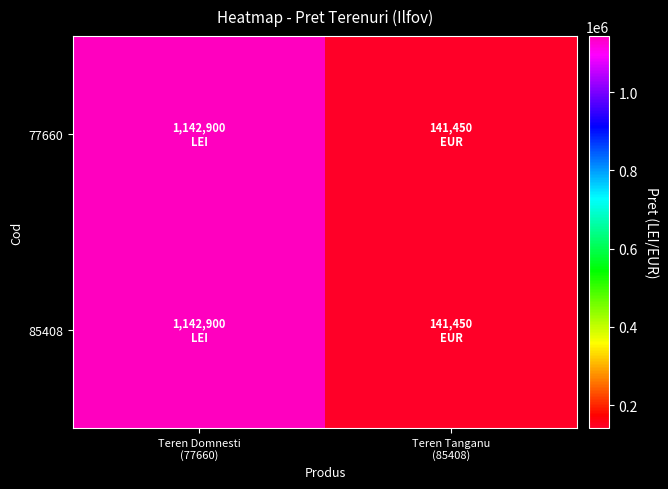

List the series in order of their peak value, lowest first.

77660, 85408